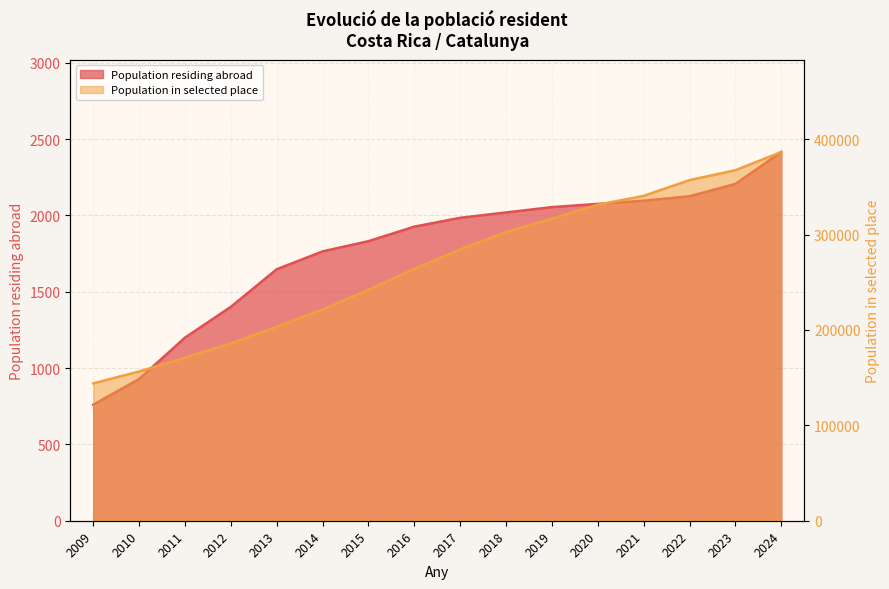

At which label is Population in selected place closest to 265244?

2016